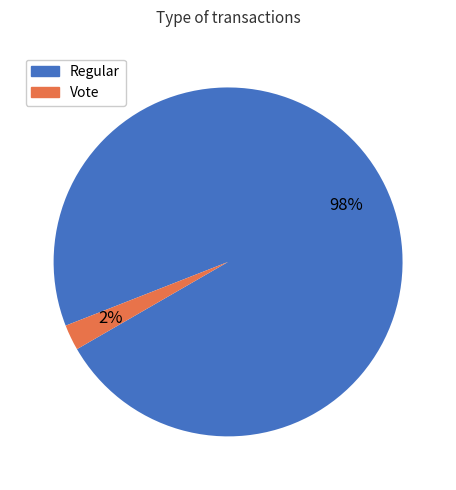

Is the sum of Regular and Vote greater than half?

Yes